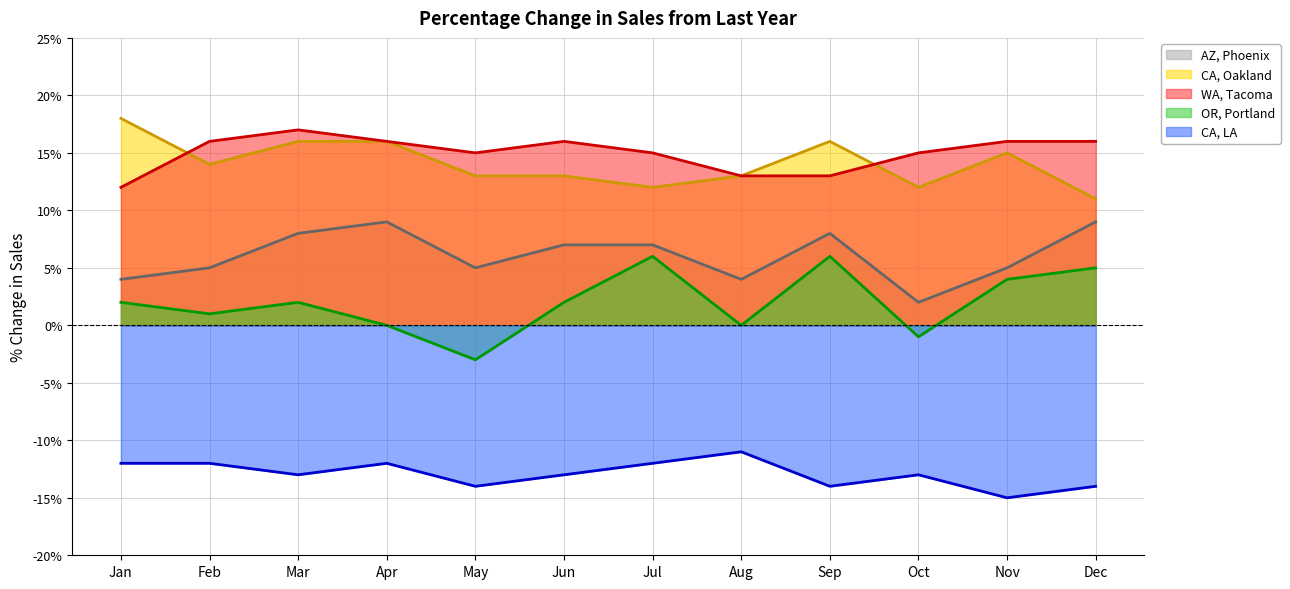

Which series has the largest range (max minus min)?

OR, Portland